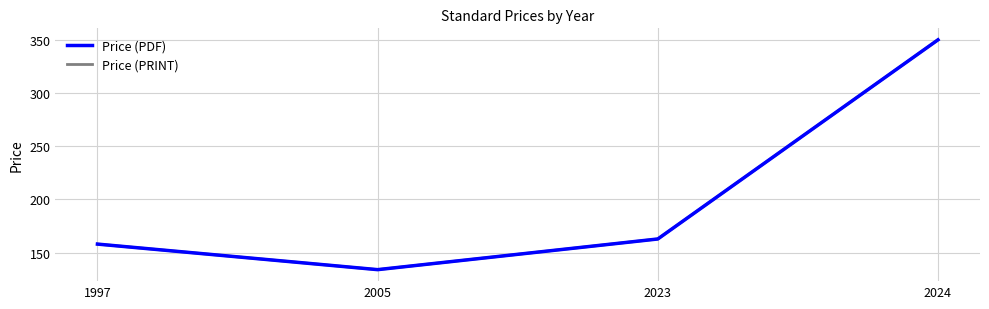

Is it true that Price (PDF) equals 158.0 at 1997?

True